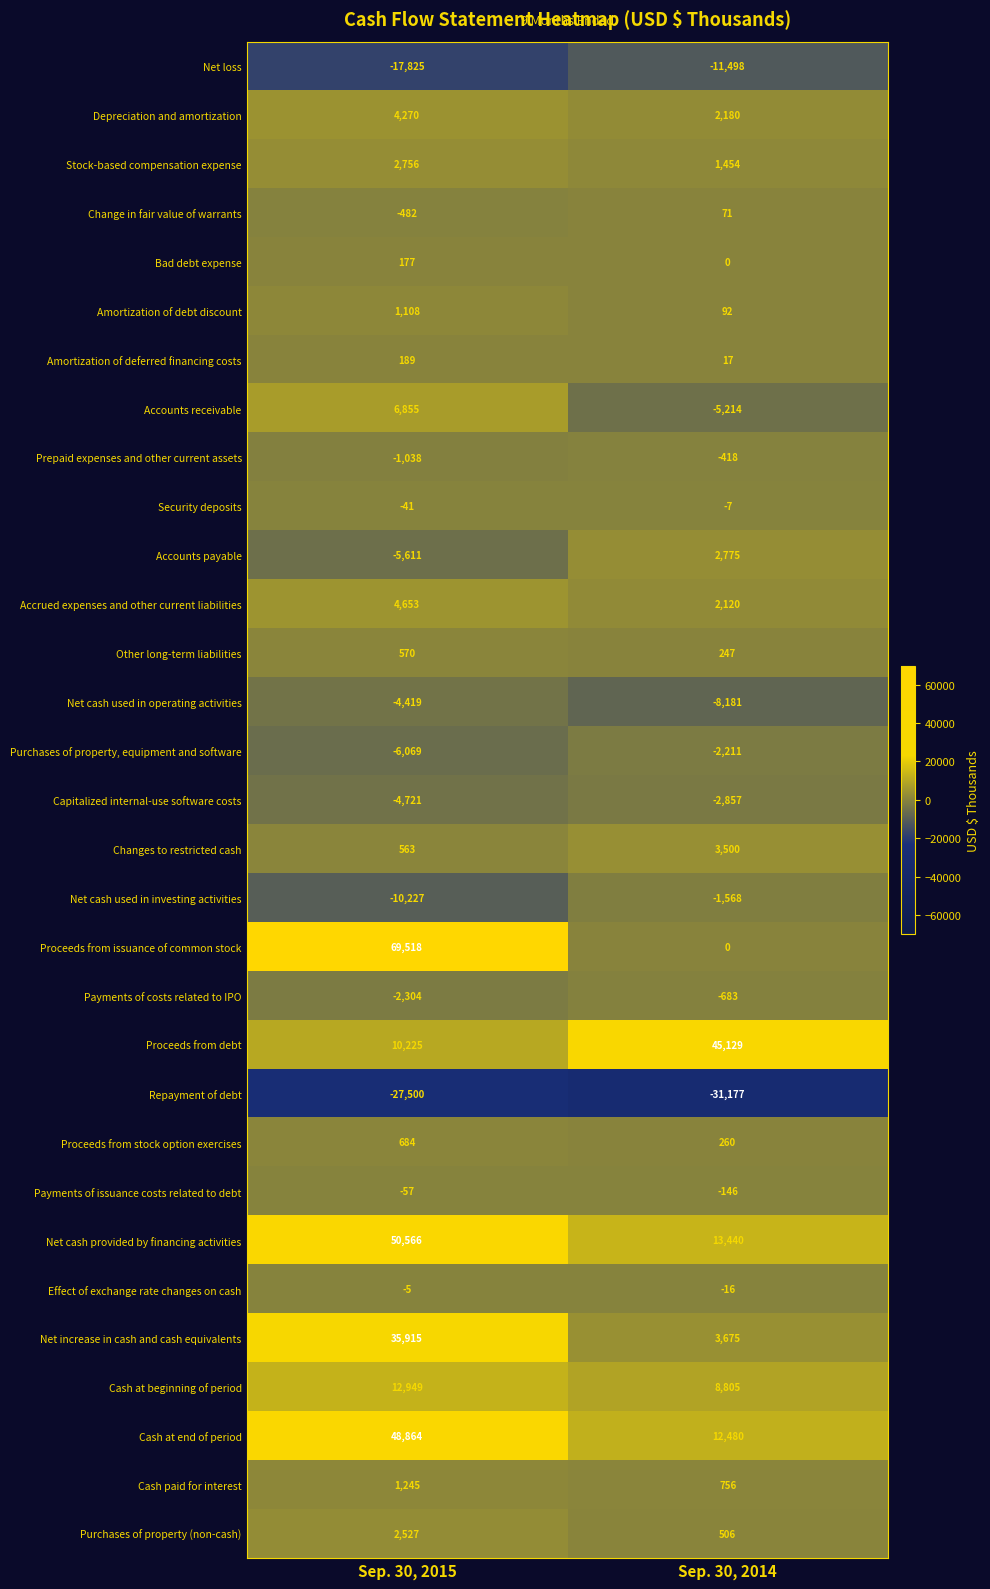

What is the difference between the Purchases of property (non-cash) values at Sep. 30, 2014 and Sep. 30, 2015?

2021